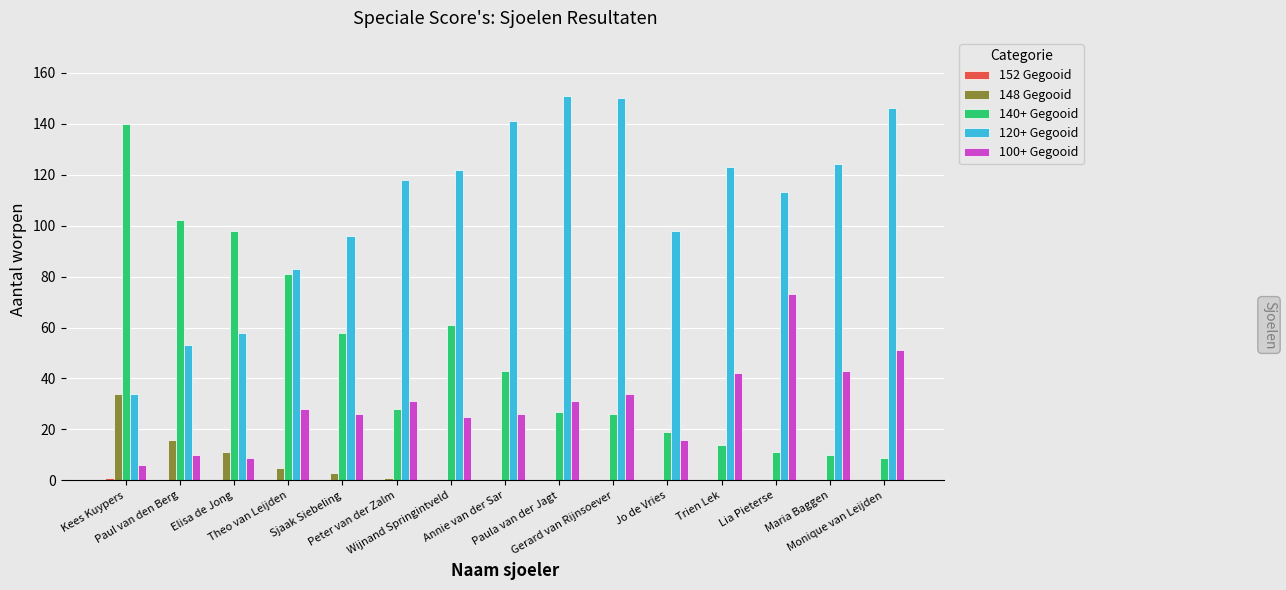

Count the number of categories in the chart.

15